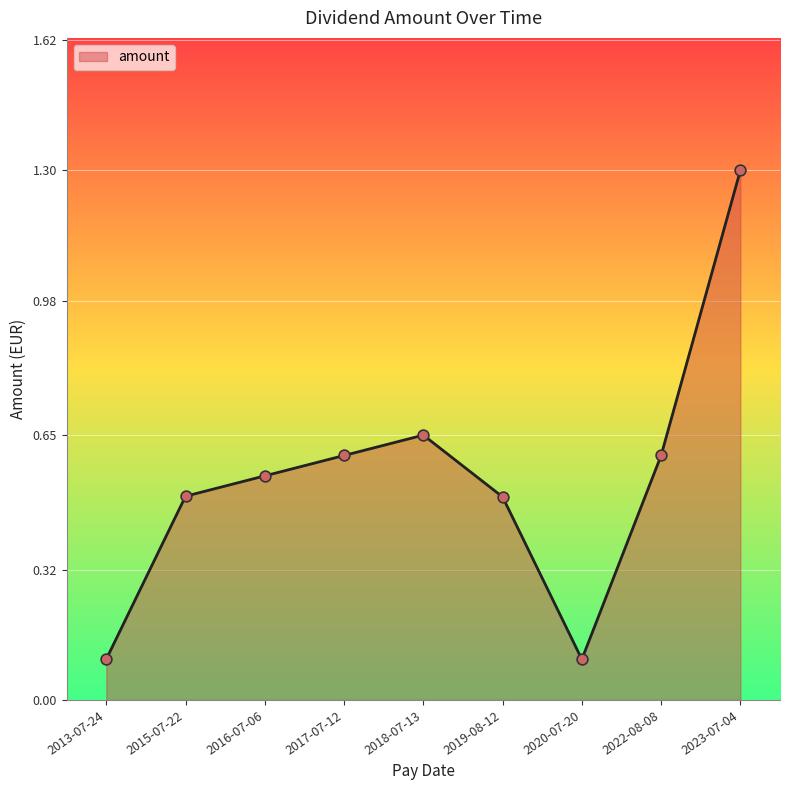

Between 2023-07-04 and 2020-07-20, which is larger?

2023-07-04